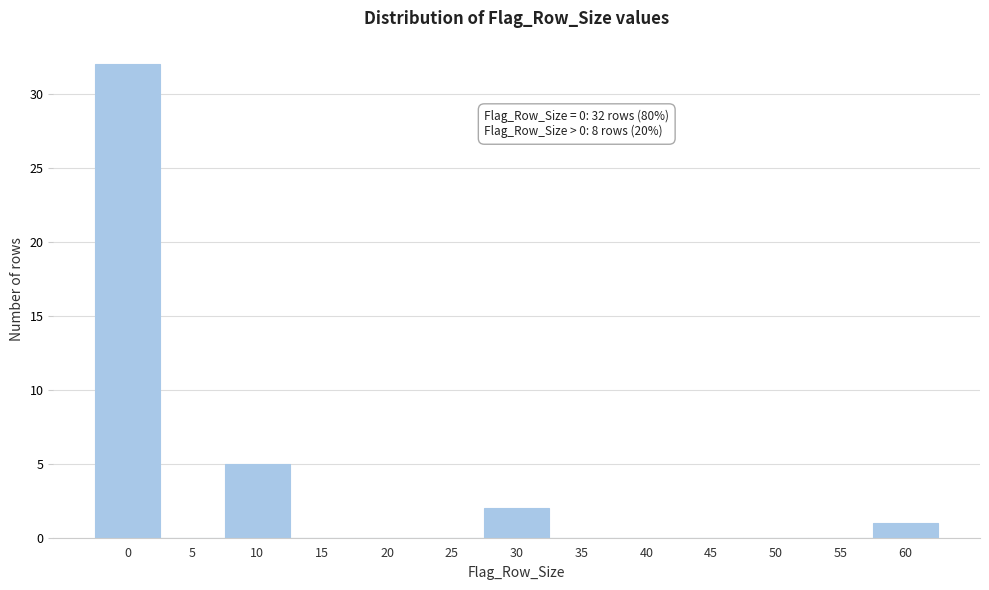

Reading left to right, extract all data points from this chart.

0=32	5=0	10=5	15=0	20=0	25=0	30=2	35=0	40=0	45=0	50=0	55=0	60=1